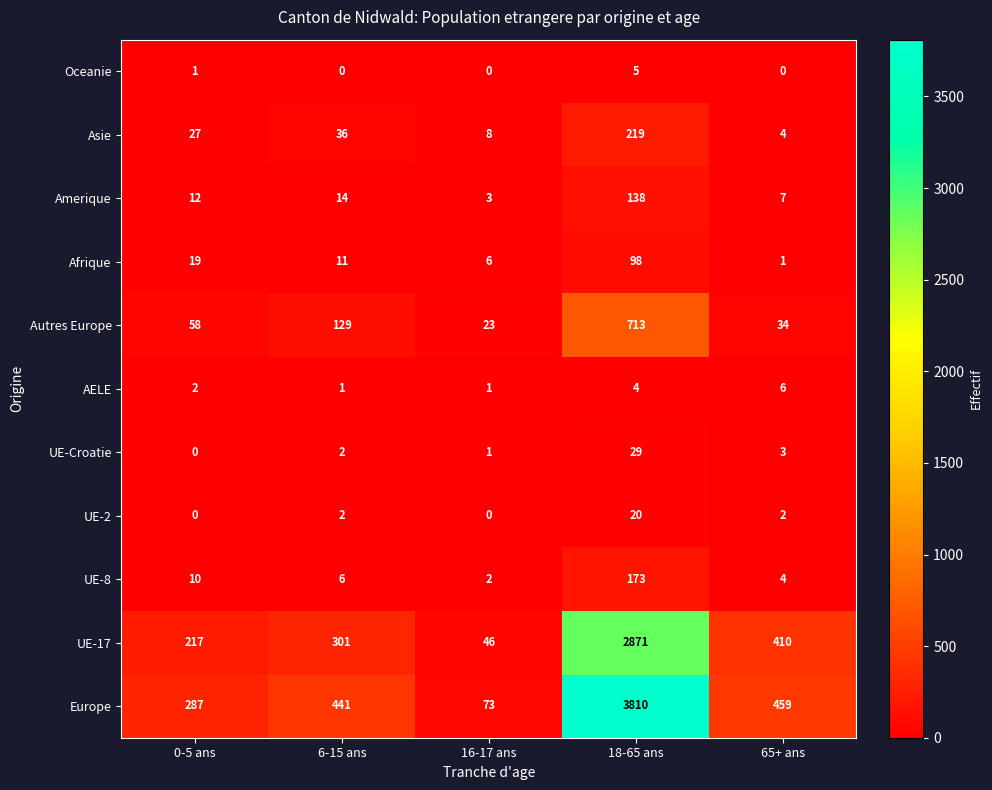

Which category has the highest value in the Autres Europe series?

18-65 ans